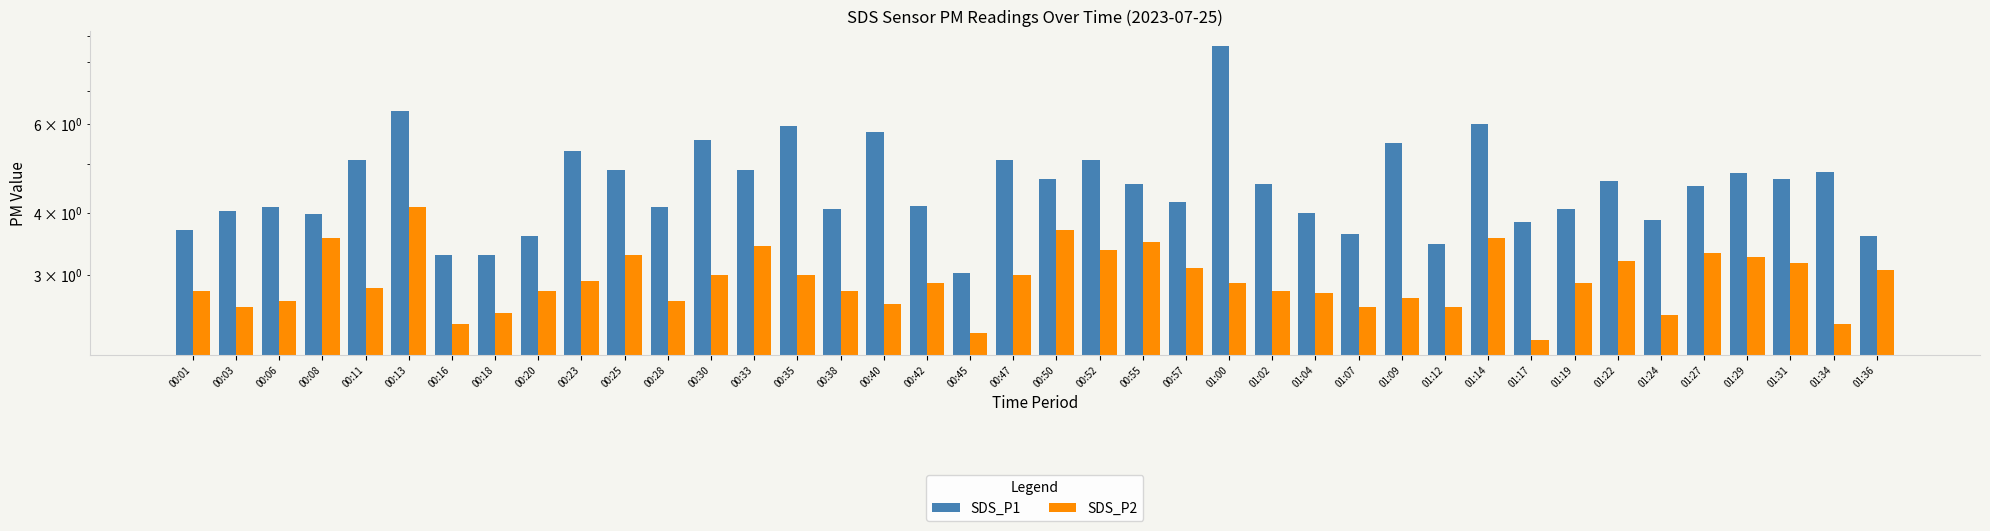

What is the average value of the SDS_P2 series?

2.9